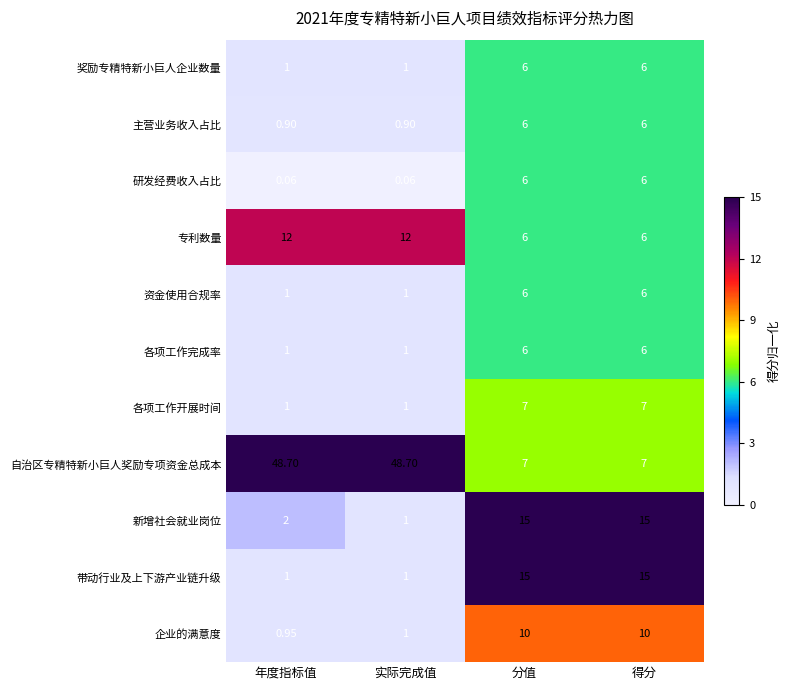

Is the value of 研发经费收入占比 at 实际完成值 greater than the value of 新增社会就业岗位 at 年度指标值?

No